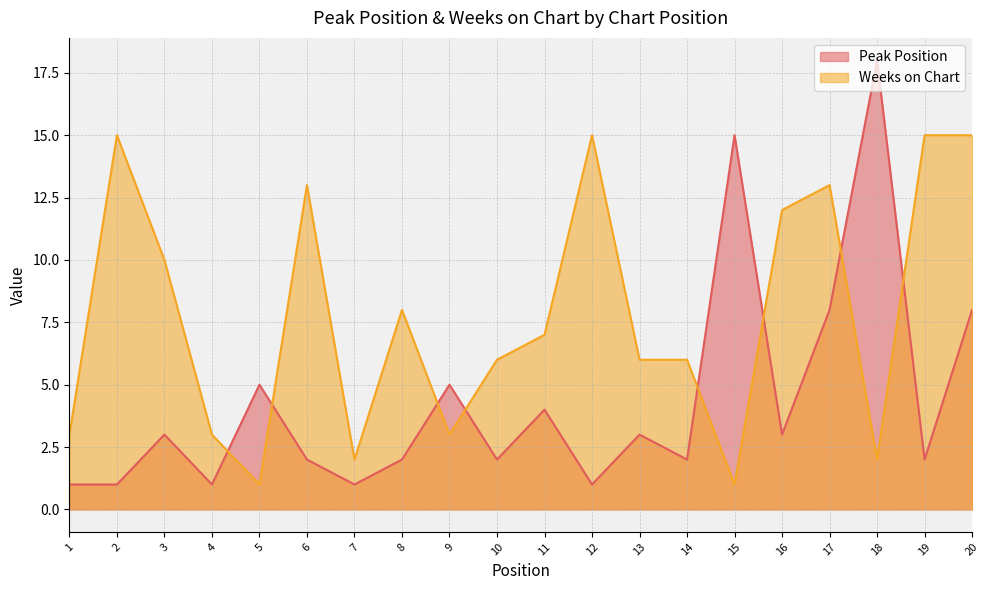

What is the value of the Peak Position point at the 3rd from the left?

3